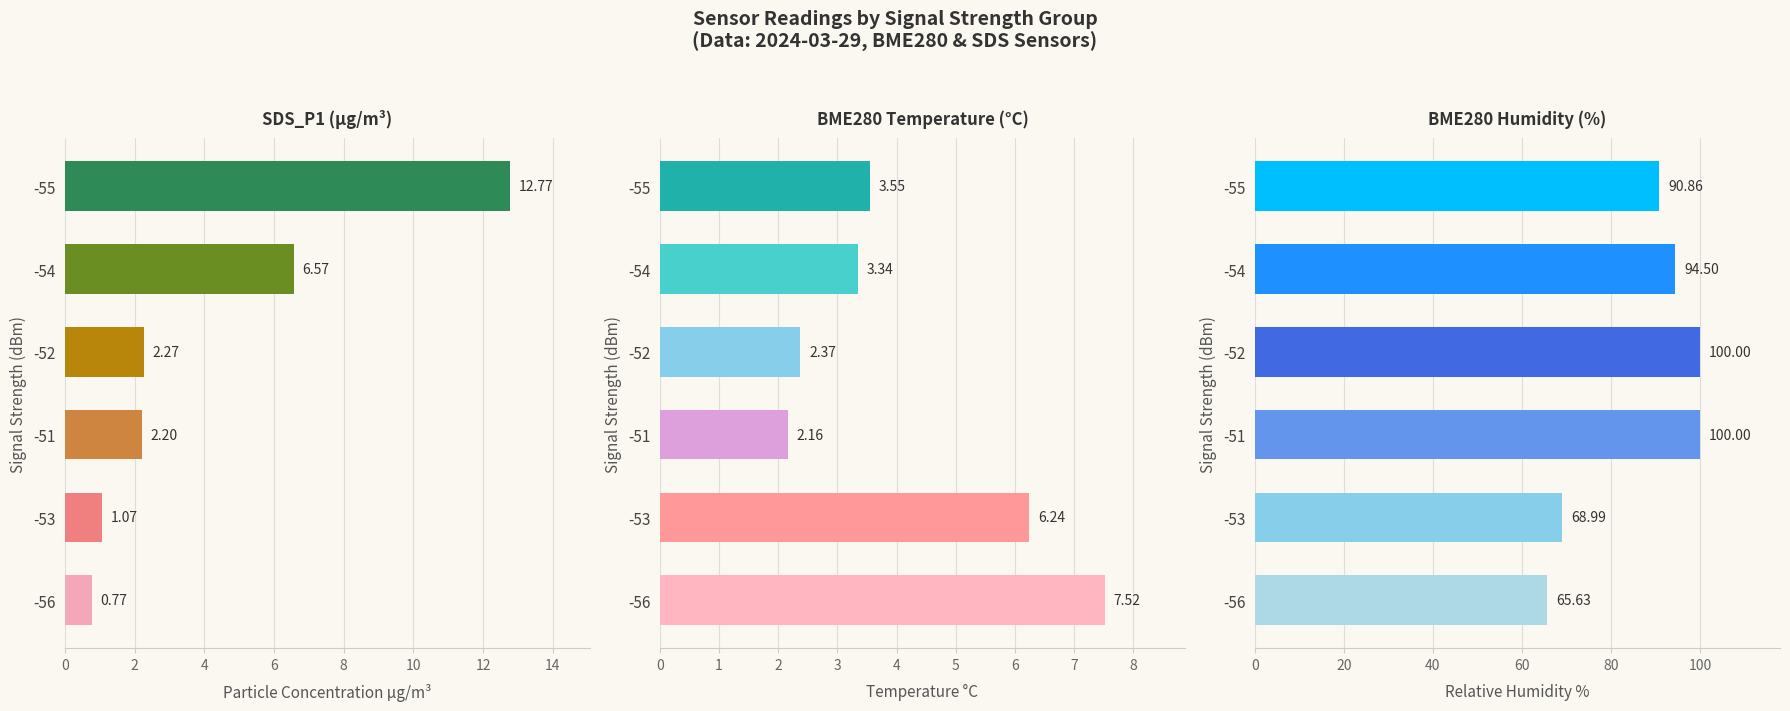

What are all the series names shown in the legend?

SDS_P1 (µg/m³), BME280 Temperature (°C), BME280 Humidity (%)